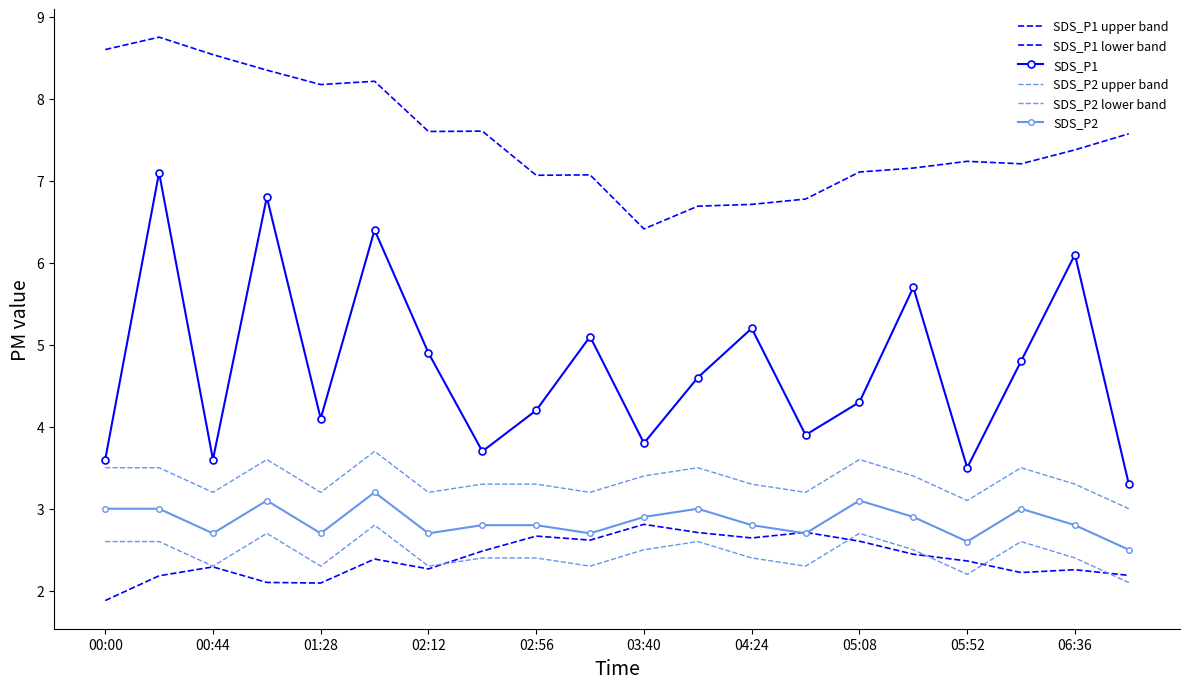

At how many categories does at least one series exceed 6?

20